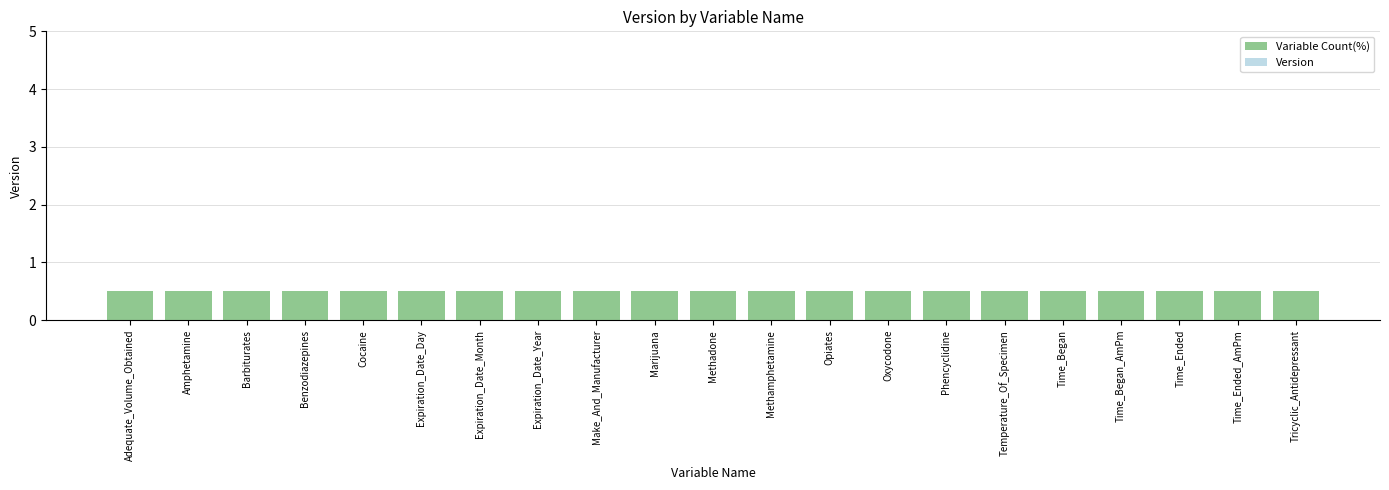

Between Make_And_Manufacturer and Benzodiazepines, which is larger?

Make_And_Manufacturer